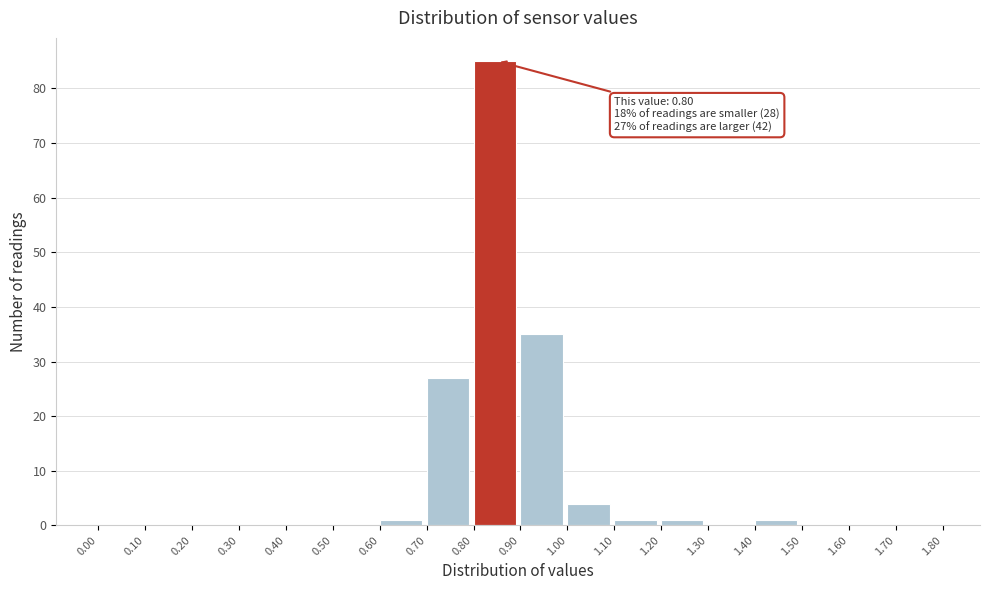

Which range on the x-axis has the tallest bar?

0.80 to 0.90